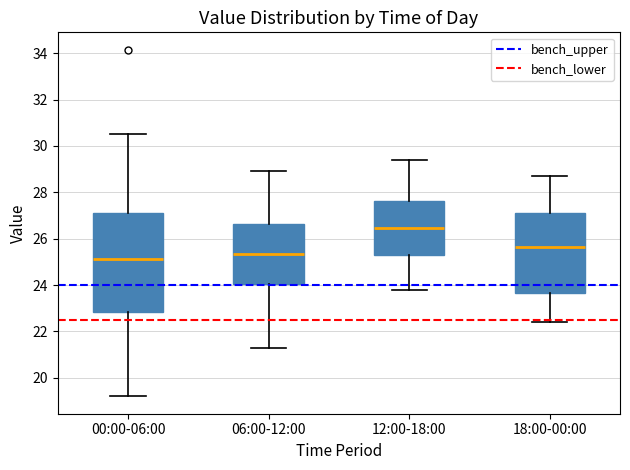

Which box's median line is the highest?

12:00-18:00